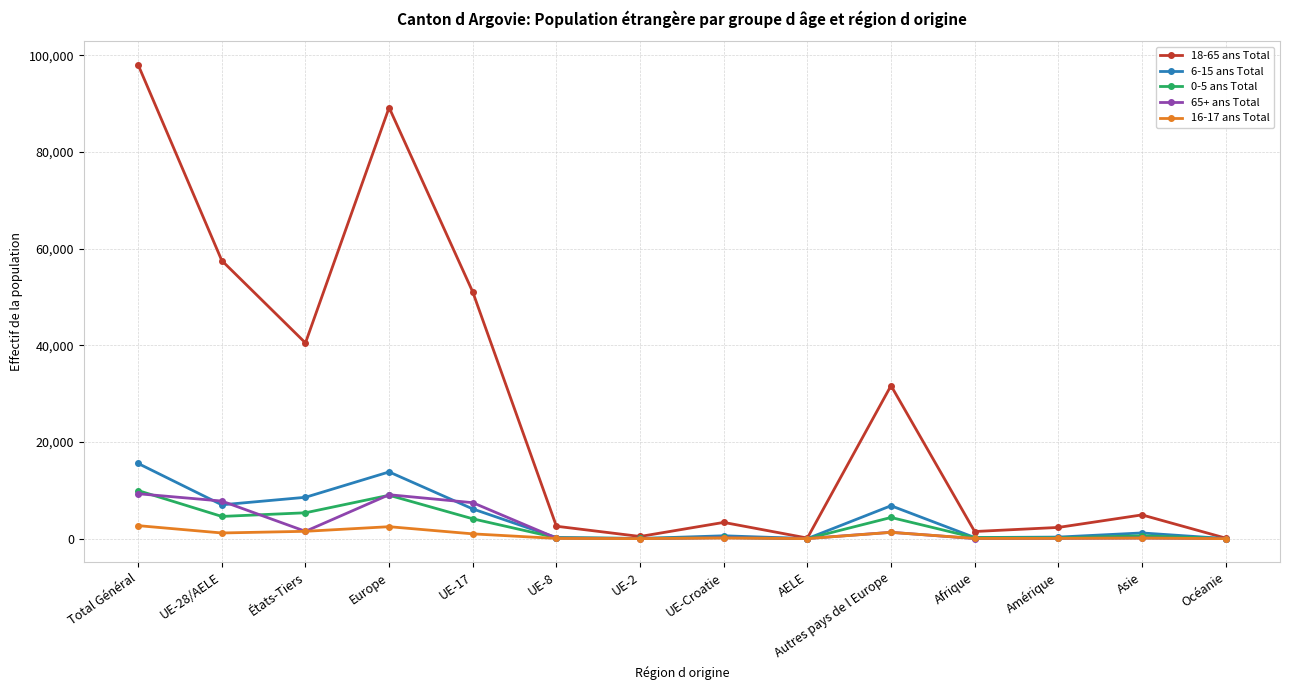

What is the value of the 16-17 ans Total point at the 2nd from the left?

1172